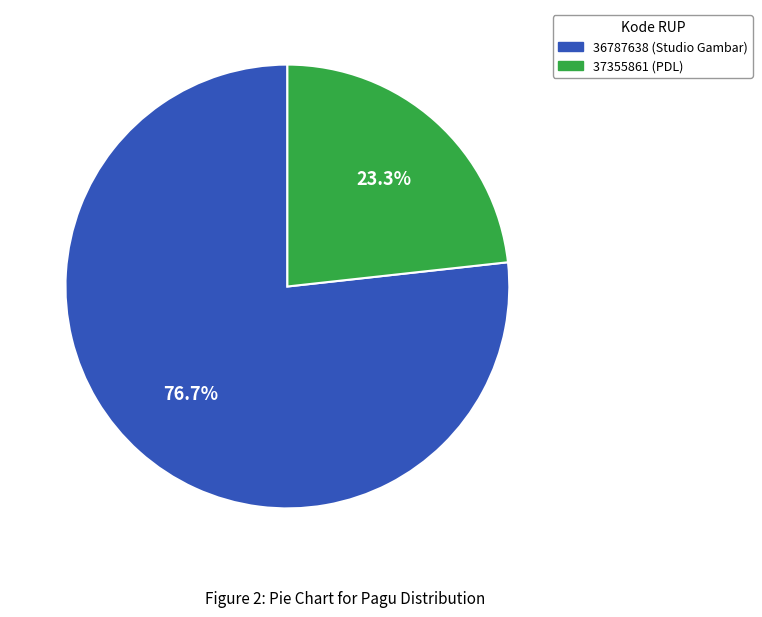

To the nearest percent, what percentage of the pie is 37355861?

23%